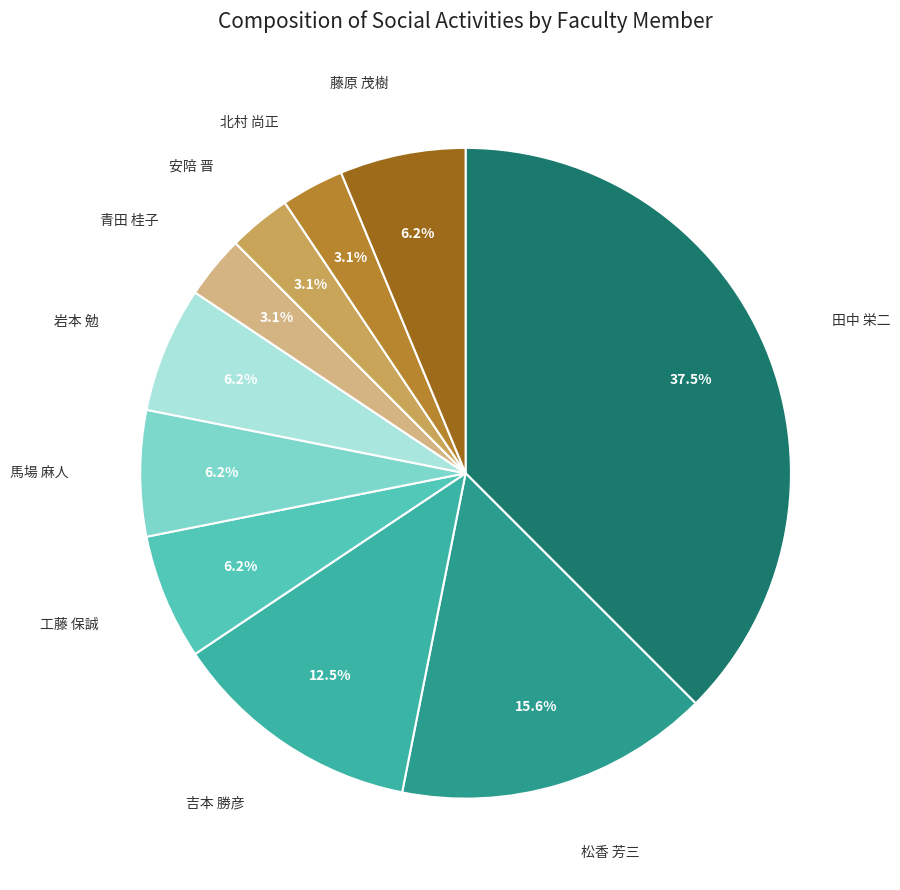

Which slice is the largest?

田中 栄二